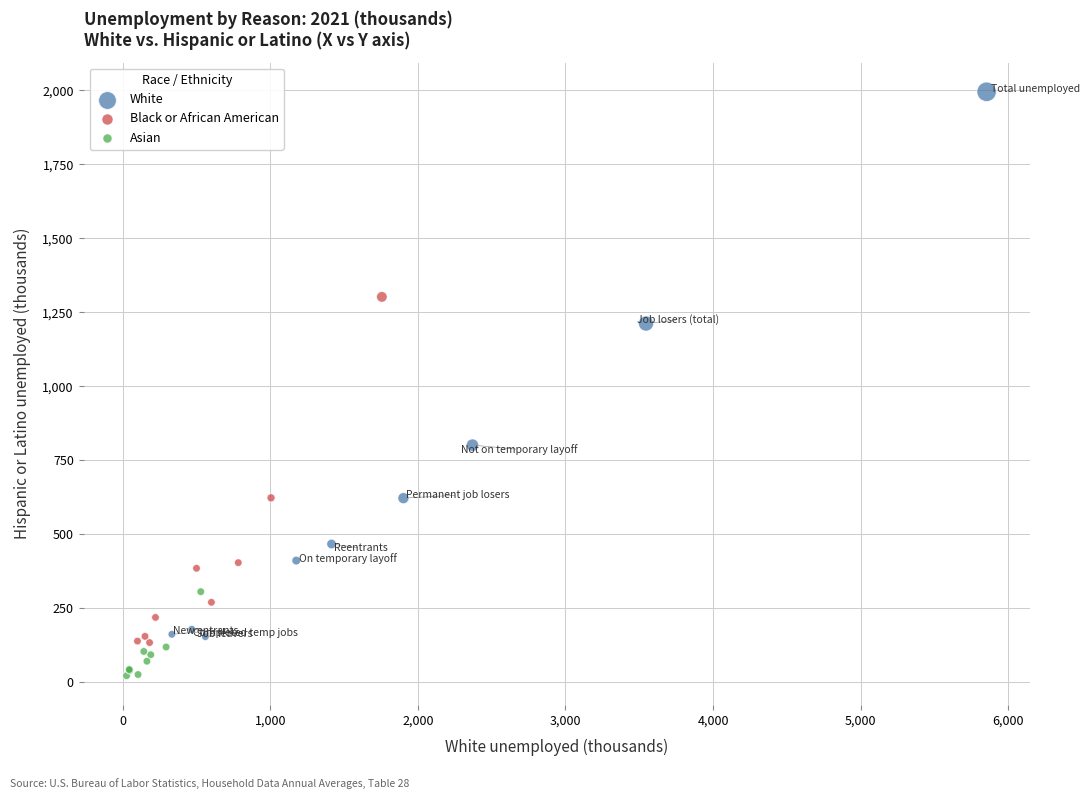

What are all the series names shown in the legend?

White, Black or African American, Asian